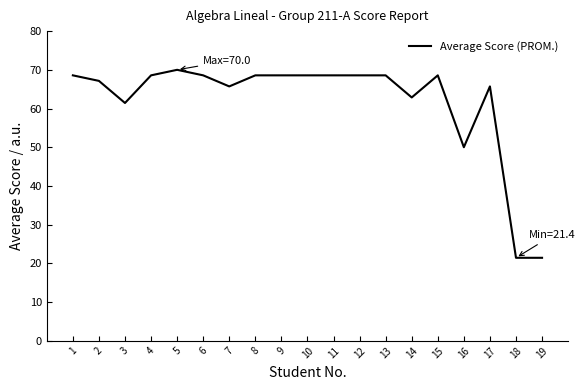

What is the change in value from 3 to 4?

+7.1